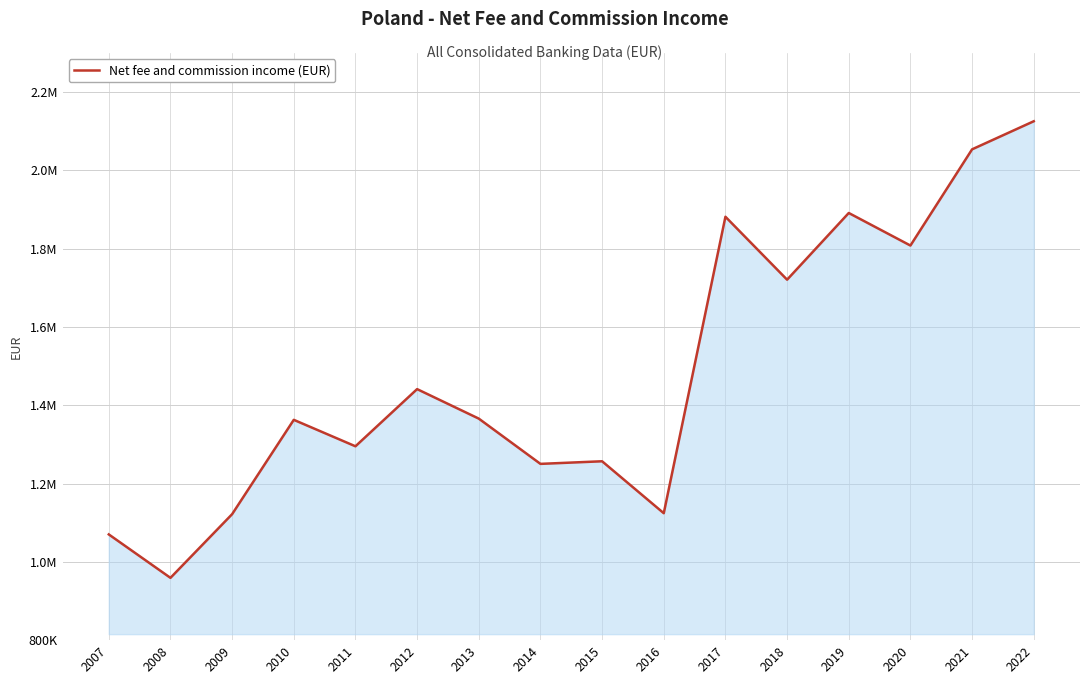

What is the change in value from 2010 to 2021?

+691058